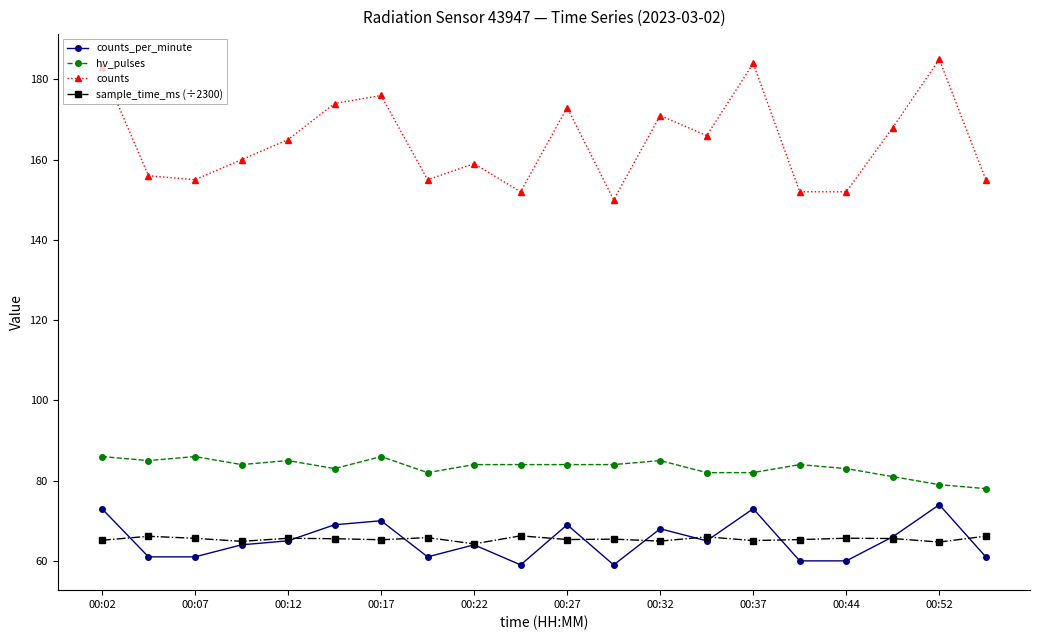

List the series in order of their peak value, highest first.

counts, hv_pulses, counts_per_minute, sample_time_ms (÷2300)